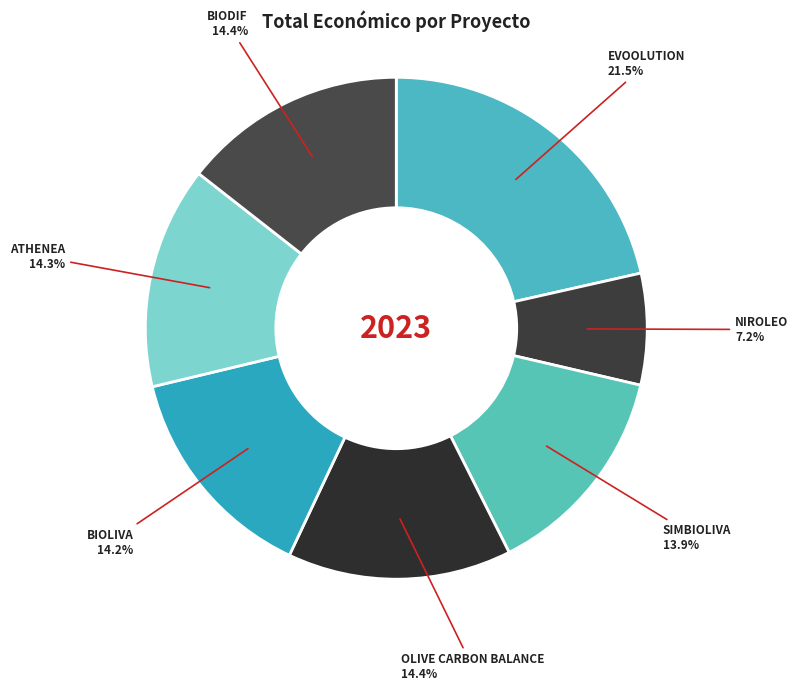

Which category has the smallest portion of the pie?

NIROLEO